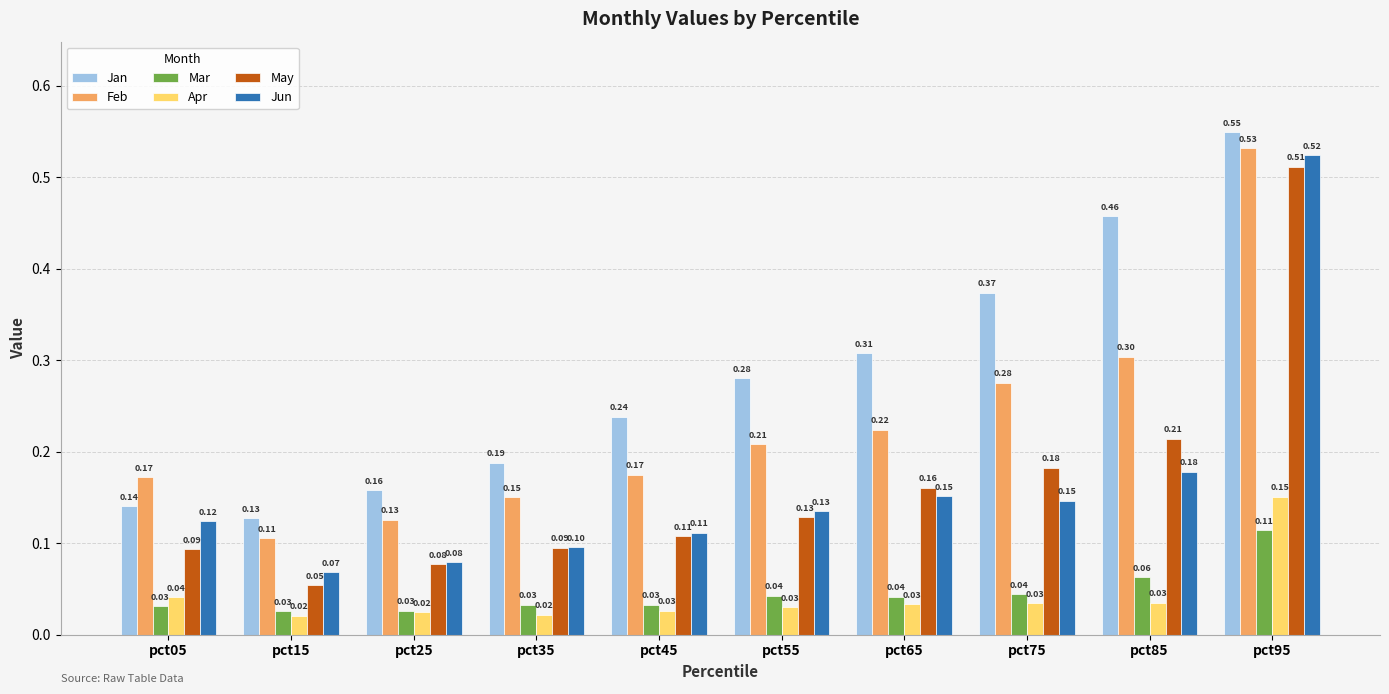

What is the sum of the Mar values at pct15 and pct55?

0.1